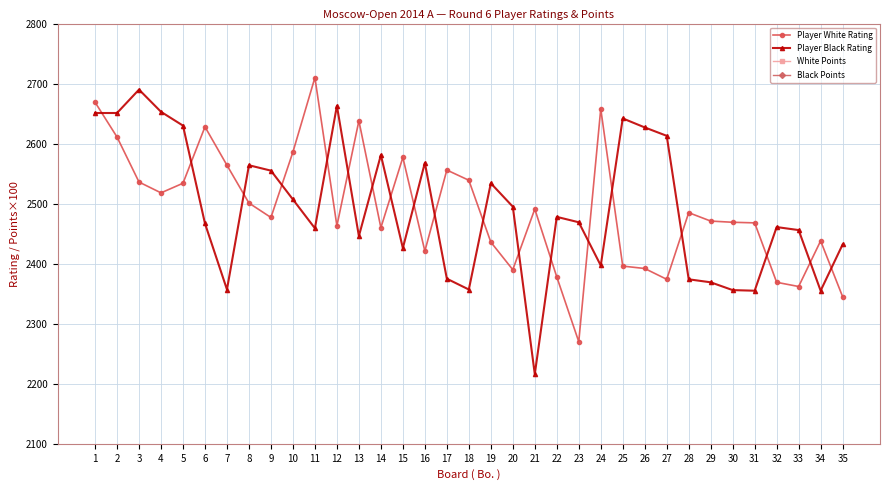

What is the value of the Black Points point at the 6th from the left?

4.0